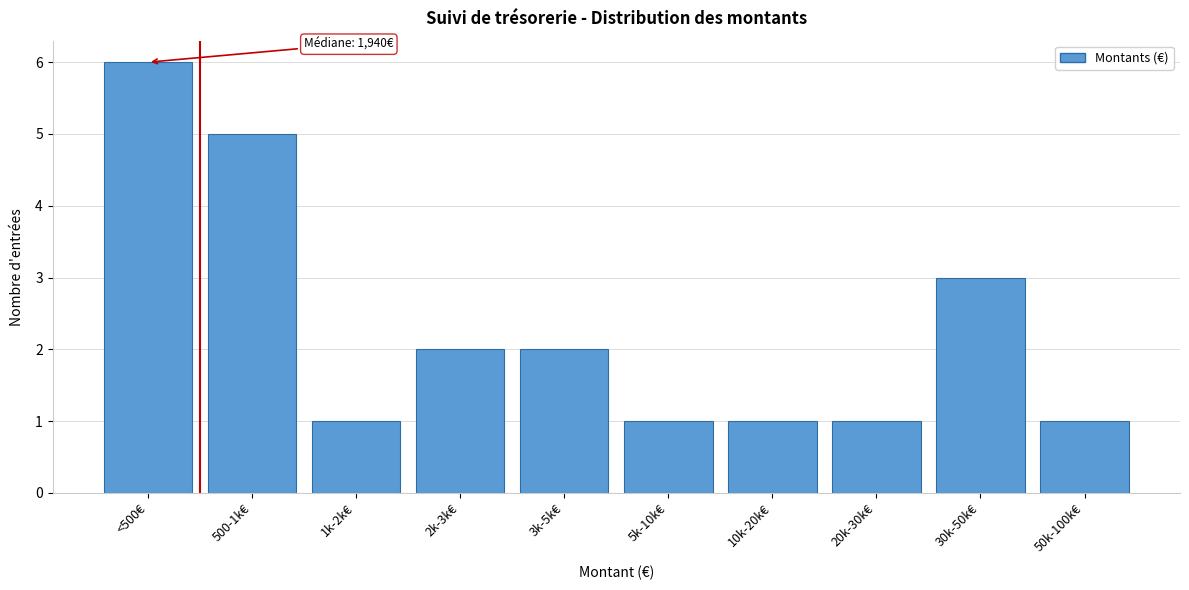

Reading left to right, list all the values displayed in this chart.

6	5	1	2	2	1	1	1	3	1